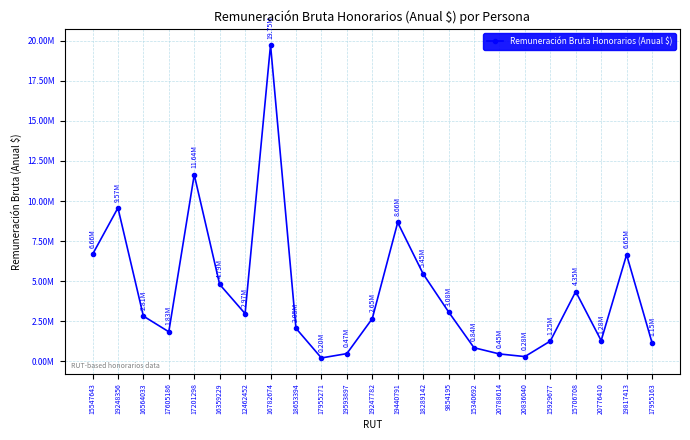

Is this an area chart (filled region under the line)?

No